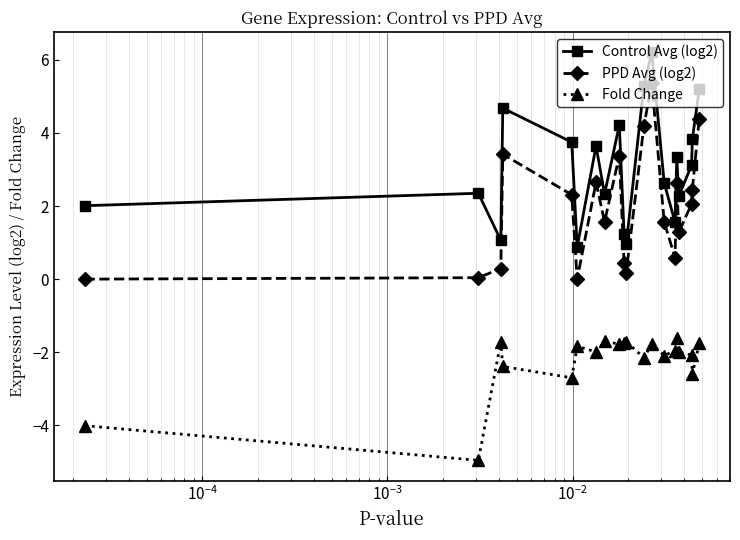

Does the chart have visible grid lines?

Yes